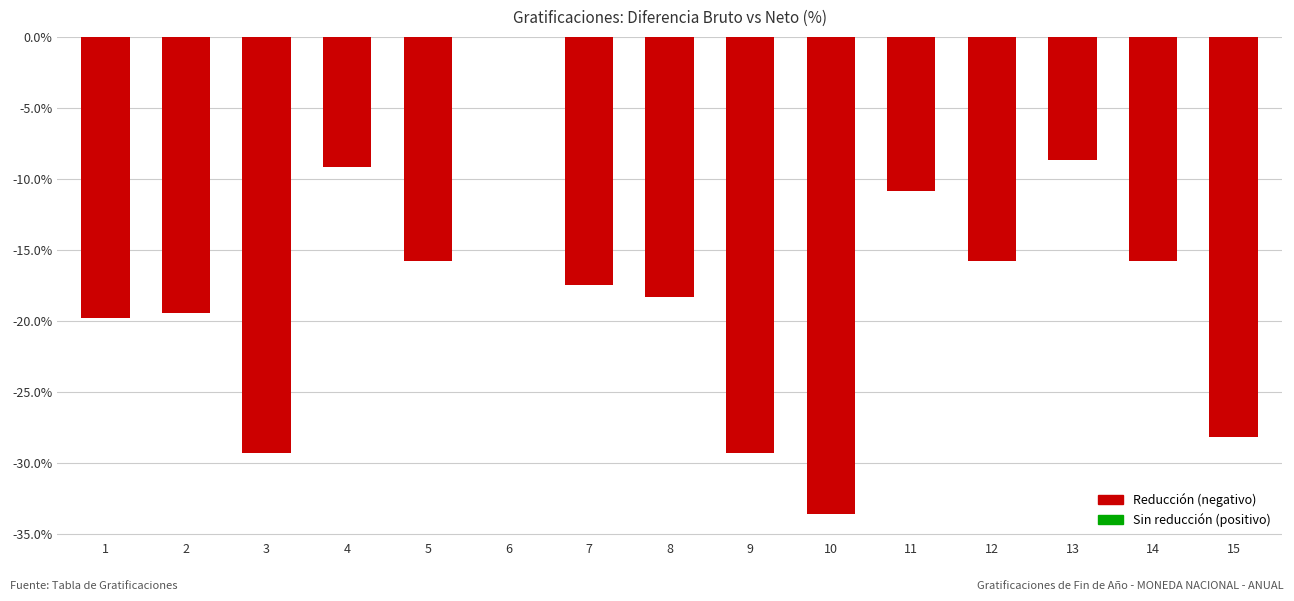

What is the sum of the values at 1 and 6?

-19.8